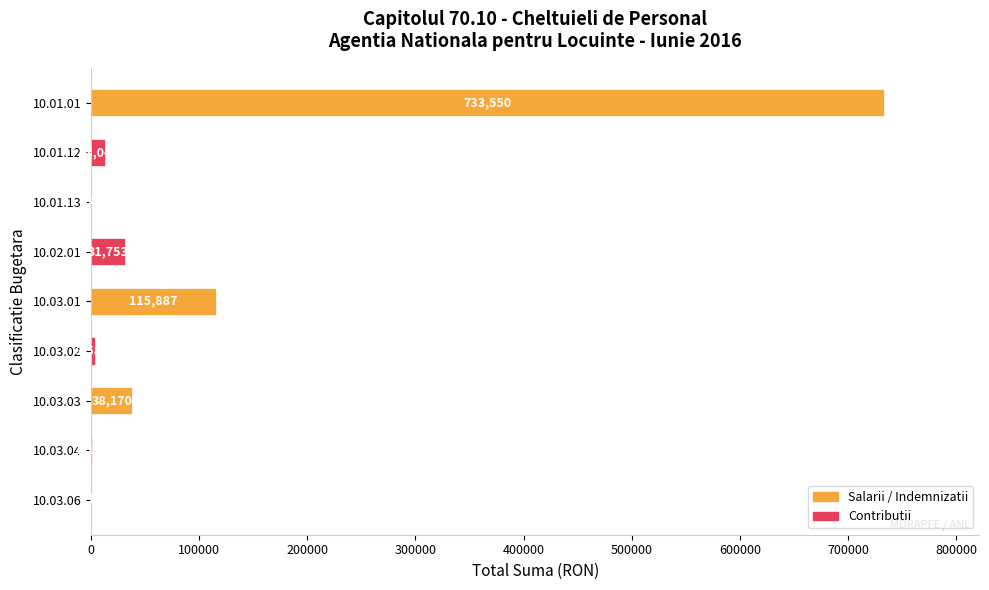

Are the bars horizontal?

Yes